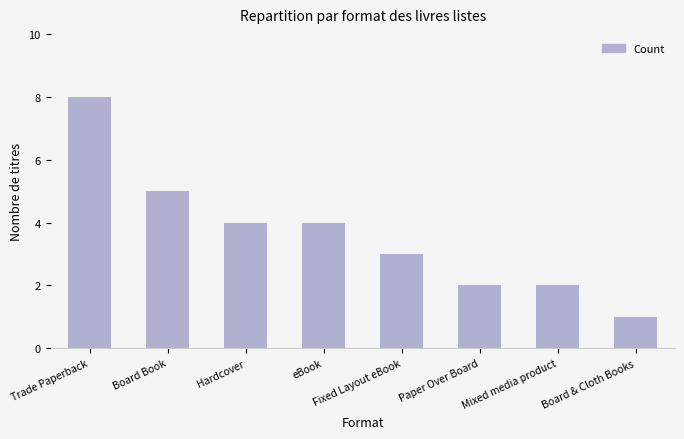

What is the change in value from Trade Paperback to Board & Cloth Books?

-7